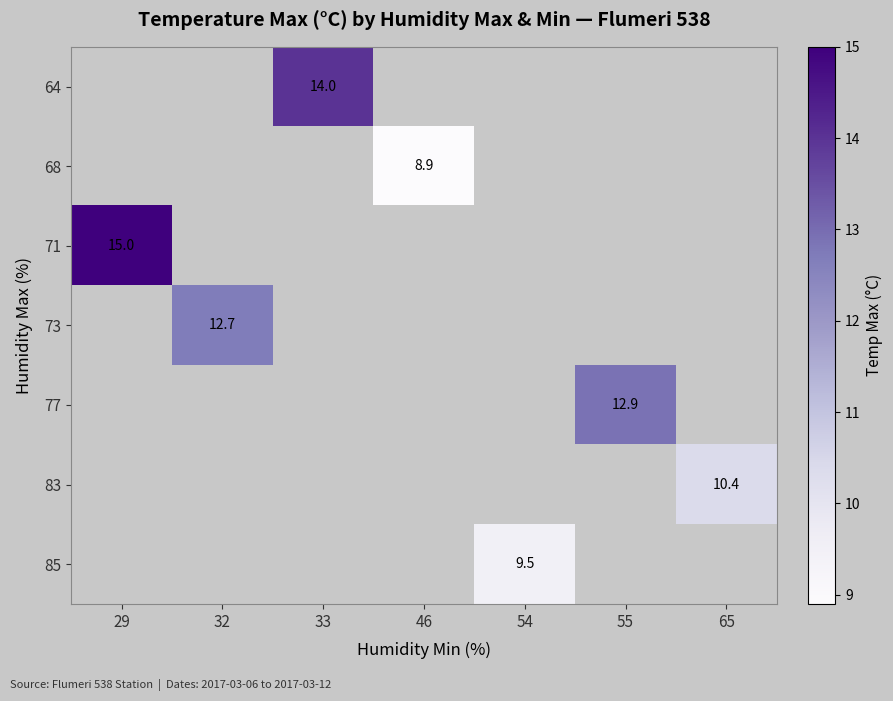

Count the number of data series in this chart.

7